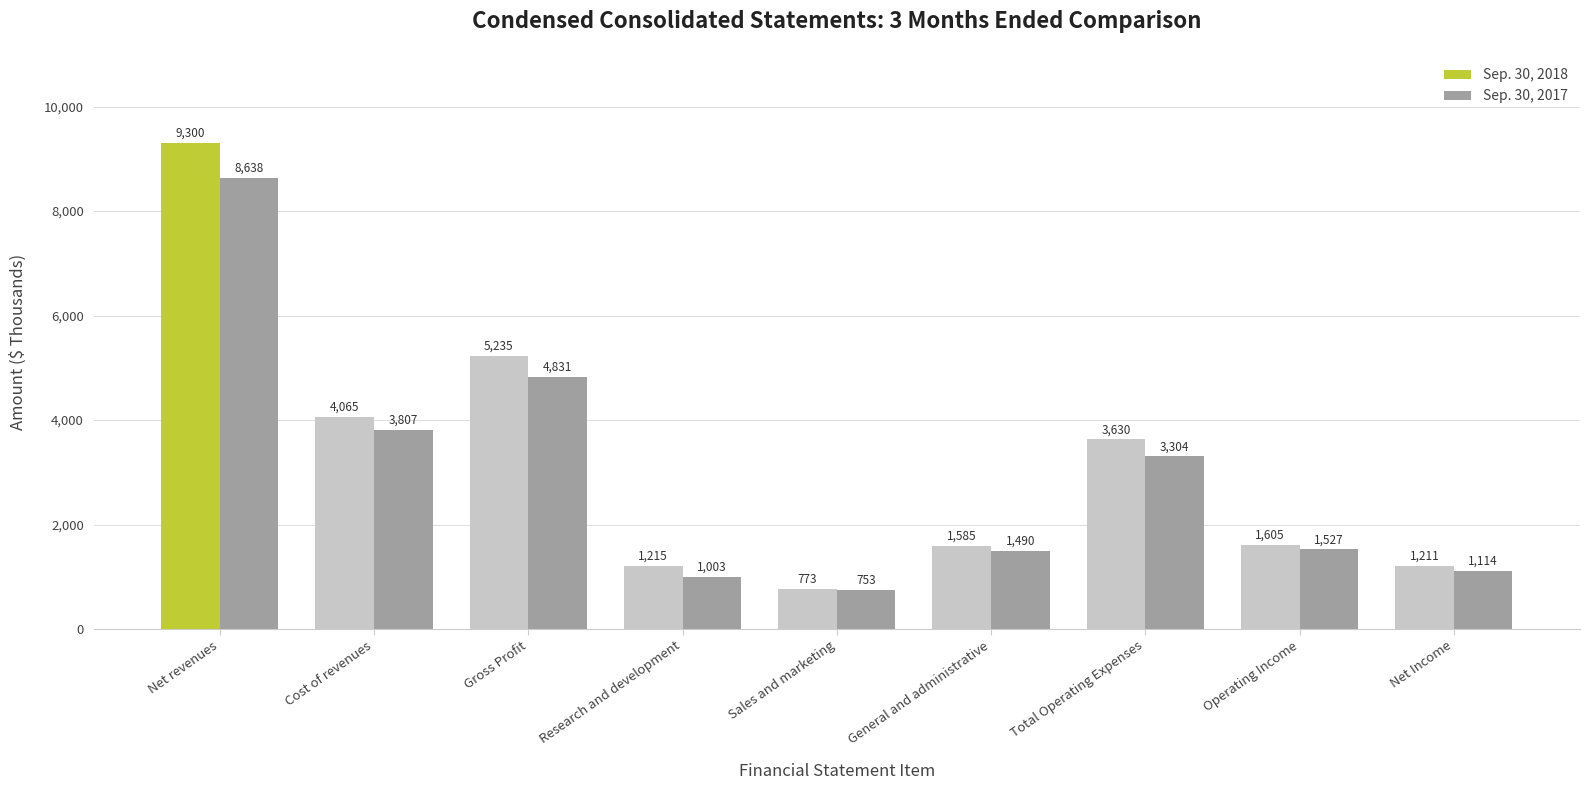

Reading right to left, what are all the values shown in this chart?

Sep. 30, 2018: 1211	1605	3630	1585	773	1215	5235	4065	9300
Sep. 30, 2017: 1114	1527	3304	1490	753	1003	4831	3807	8638